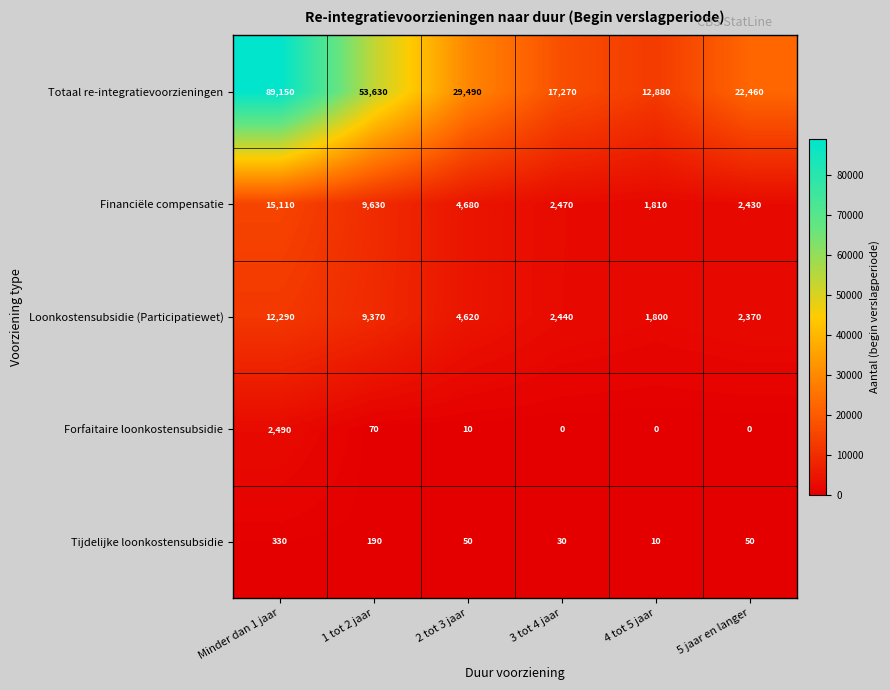

Reading left to right, transcribe all the data shown in this chart.

Totaal re-integratievoorzieningen: Minder dan 1 jaar=89150	1 tot 2 jaar=53630	2 tot 3 jaar=29490	3 tot 4 jaar=17270	4 tot 5 jaar=12880	5 jaar en langer=22460
Financiële compensatie: Minder dan 1 jaar=15110	1 tot 2 jaar=9630	2 tot 3 jaar=4680	3 tot 4 jaar=2470	4 tot 5 jaar=1810	5 jaar en langer=2430
Loonkostensubsidie (Participatiewet): Minder dan 1 jaar=12290	1 tot 2 jaar=9370	2 tot 3 jaar=4620	3 tot 4 jaar=2440	4 tot 5 jaar=1800	5 jaar en langer=2370
Forfaitaire loonkostensubsidie: Minder dan 1 jaar=2490	1 tot 2 jaar=70	2 tot 3 jaar=10	3 tot 4 jaar=0	4 tot 5 jaar=0	5 jaar en langer=0
Tijdelijke loonkostensubsidie: Minder dan 1 jaar=330	1 tot 2 jaar=190	2 tot 3 jaar=50	3 tot 4 jaar=30	4 tot 5 jaar=10	5 jaar en langer=50